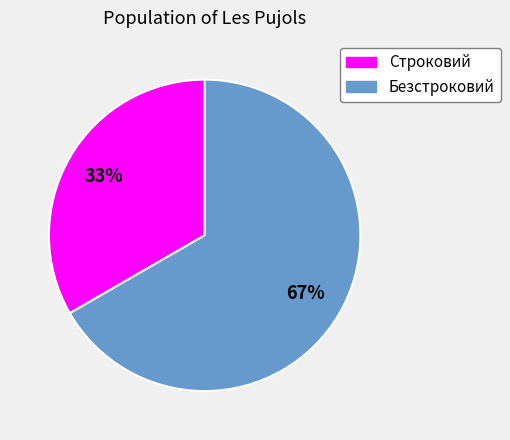

Do Строковий and Безстроковий together represent more than half of the pie?

Yes